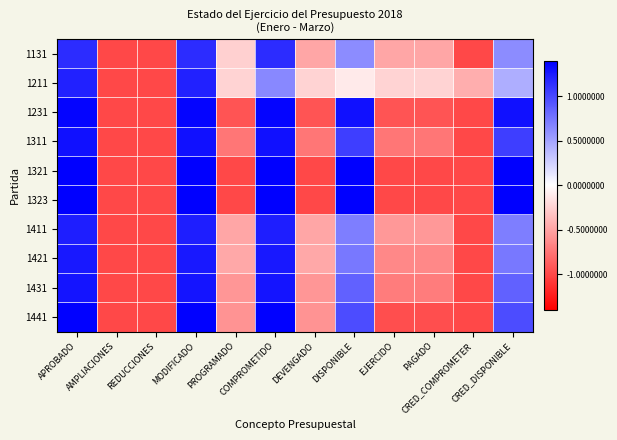

What is the spread (max minus min) of values at COMPROMETIDO?

0.7